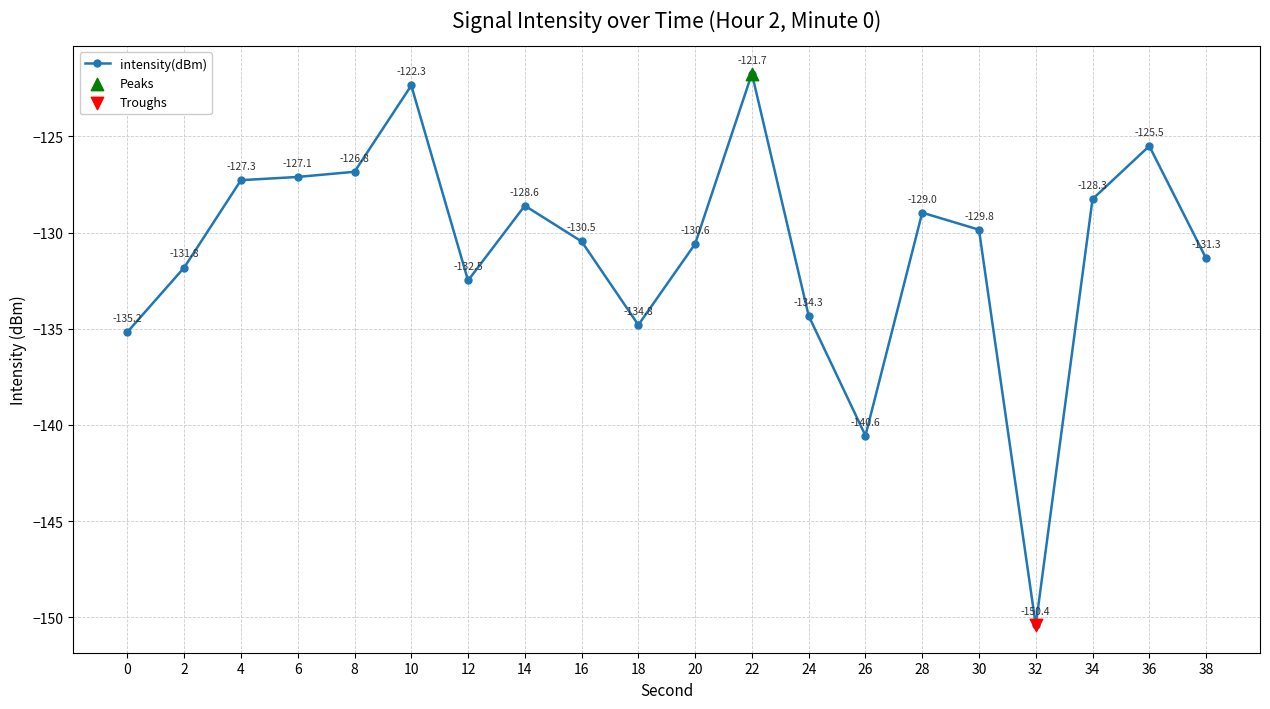

Which has a higher value, 4 or 38?

4